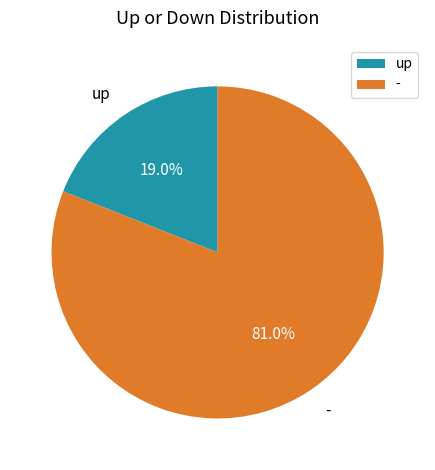

Is the sum of - and up greater than half?

Yes